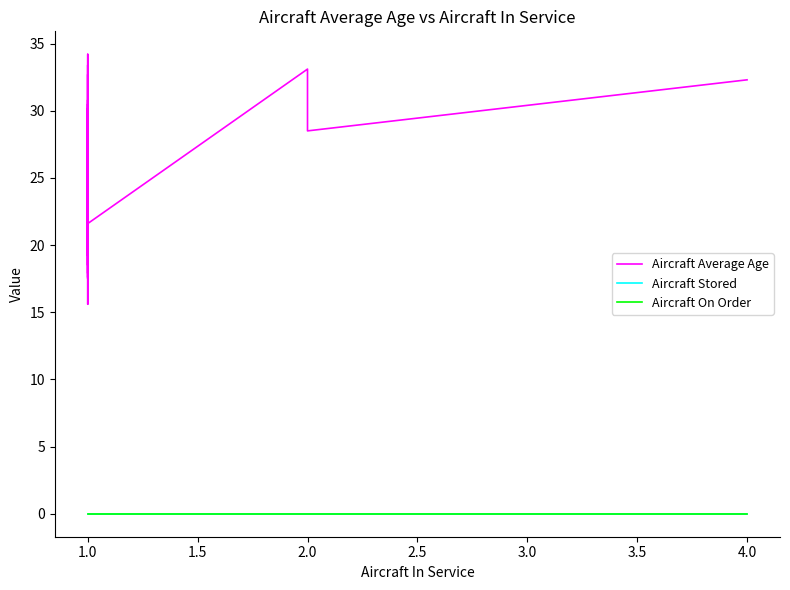

What are all the series names shown in the legend?

Aircraft Average Age, Aircraft Stored, Aircraft On Order